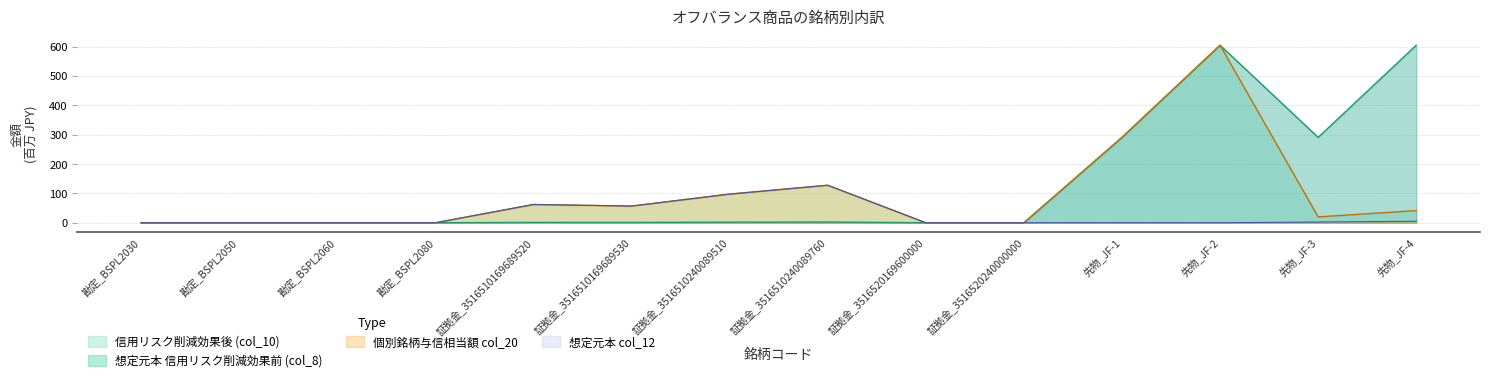

At which category is the sum across all series the highest?

先物_JF-2